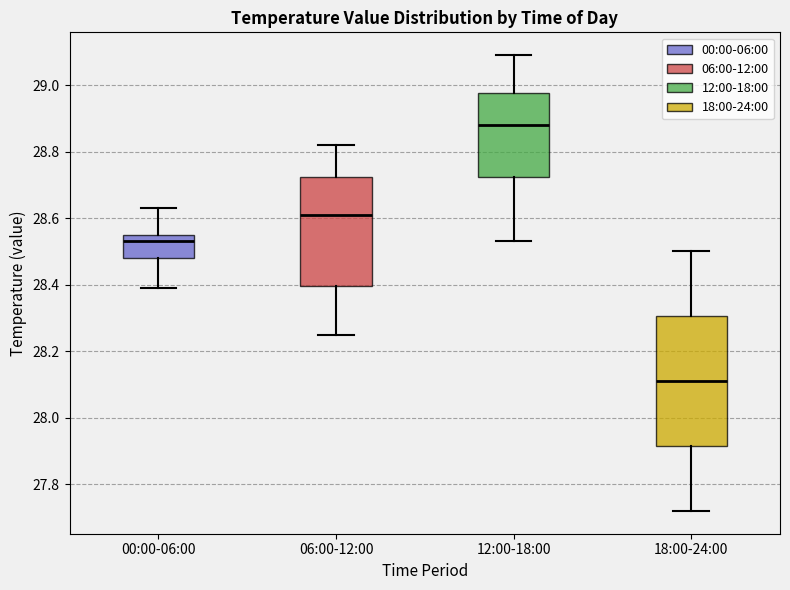

Reading left to right, read every box against the y-axis: the position of its median line, the range the box covers, and the ends of its whiskers. The values are not printed on the chart, so give them approximately, as read against the axis.

00:00-06:00: median 28.54, box 28.48 to 28.56, whiskers 28.40 to 28.64
06:00-12:00: median 28.62, box 28.40 to 28.72, whiskers 28.26 to 28.82
12:00-18:00: median 28.88, box 28.72 to 28.98, whiskers 28.54 to 29.10
18:00-24:00: median 28.12, box 27.92 to 28.30, whiskers 27.72 to 28.50